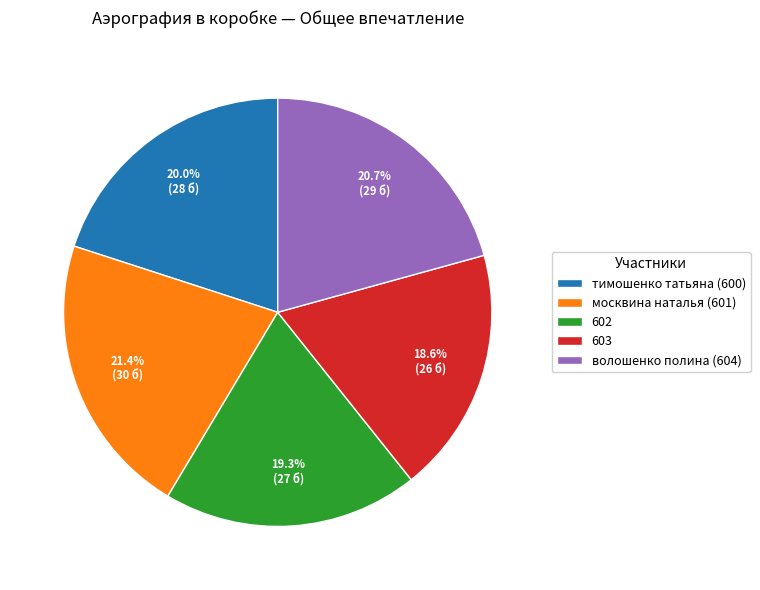

To the nearest percent, what percentage of the pie is тимошенко татьяна (600)?

20%